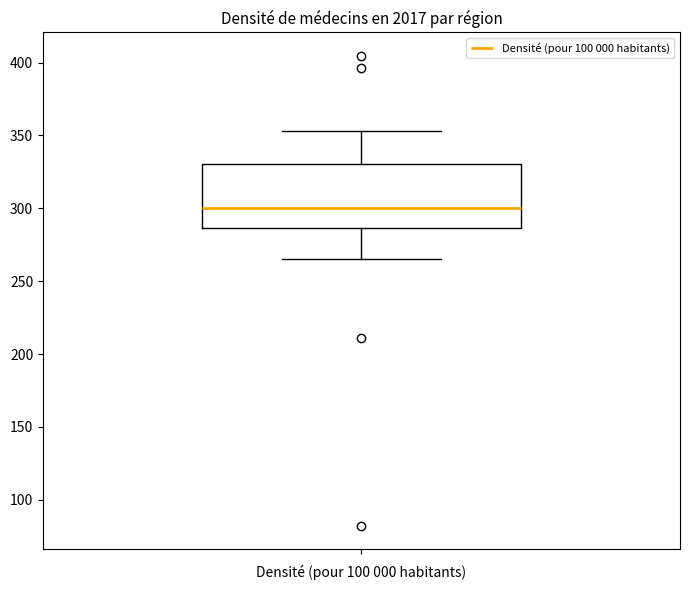

Where does the upper whisker of the box end on the y-axis? The values are not printed on the chart, so give them approximately, as read against the axis.

355